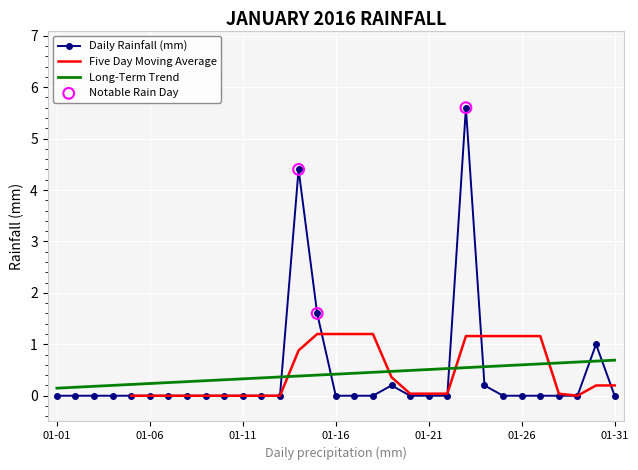

True or false: Long-Term Trend and Daily Rainfall (mm) cross at least once.

True